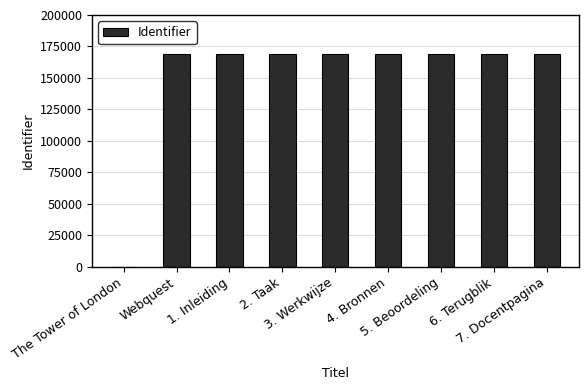

The value at Webquest is 100508. True or false?

False